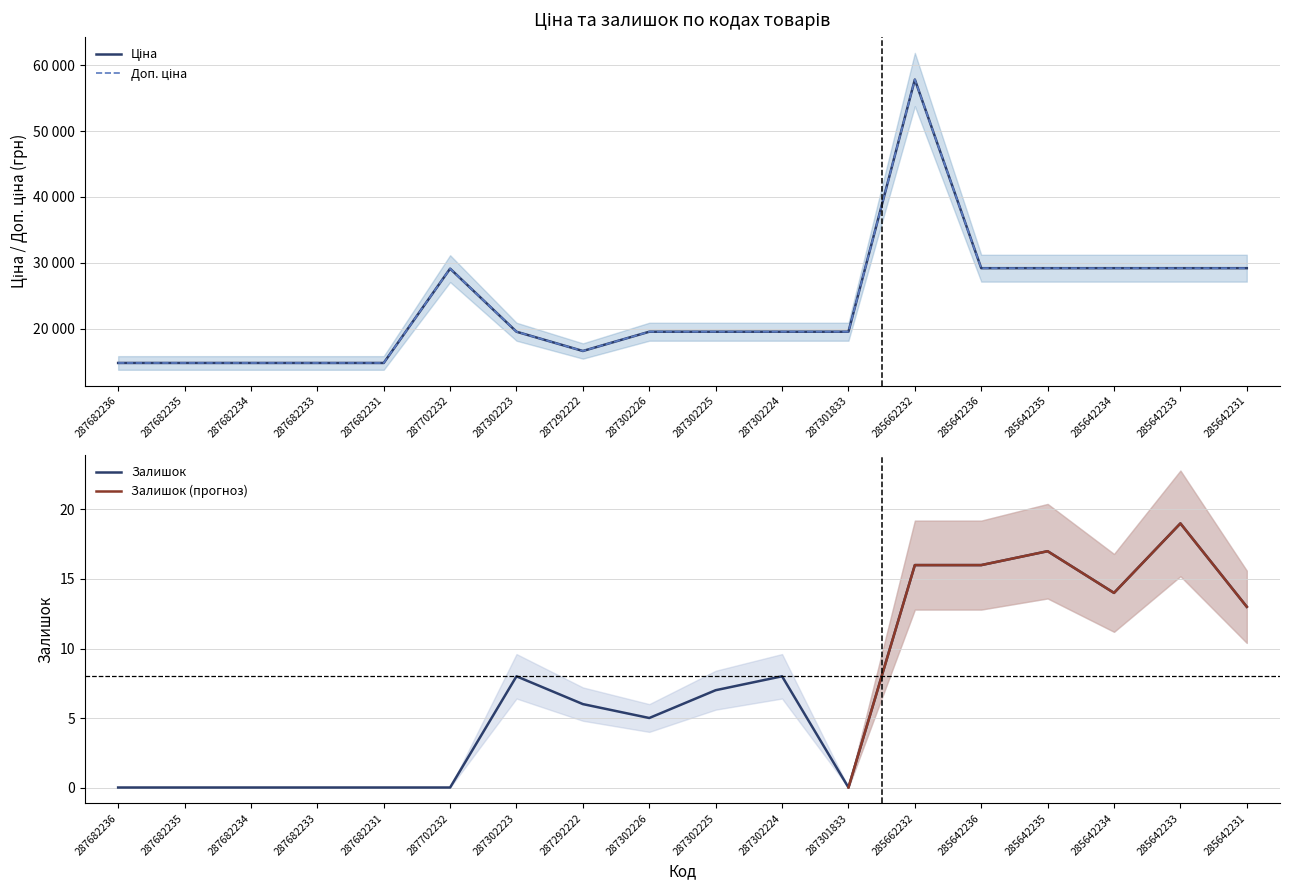

Reading right to left, extract all data points from this chart.

Ціна: 285642231=29188.5	285642233=29188.5	285642234=29188.5	285642235=29188.5	285642236=29188.5	285662232=57826.2	287301833=19542.7	287302224=19542.7	287302225=19542.7	287302226=19542.7	287292222=16618.0	287302223=19542.7	287702232=29119.2	287682231=14800.8	287682233=14800.8	287682234=14800.8	287682235=14800.8	287682236=14800.8
Доп. ціна: 285642231=29188.5	285642233=29188.5	285642234=29188.5	285642235=29188.5	285642236=29188.5	285662232=57826.2	287301833=19542.7	287302224=19542.7	287302225=19542.7	287302226=19542.7	287292222=16618.0	287302223=19542.7	287702232=29119.2	287682231=14800.8	287682233=14800.8	287682234=14800.8	287682235=14800.8	287682236=14800.8
Залишок: 285642231=13.0	285642233=19.0	285642234=14.0	285642235=17.0	285642236=16.0	285662232=16.0	287301833=0.0	287302224=8.0	287302225=7.0	287302226=5.0	287292222=6.0	287302223=8.0	287702232=0.0	287682231=0.0	287682233=0.0	287682234=0.0	287682235=0.0	287682236=0.0